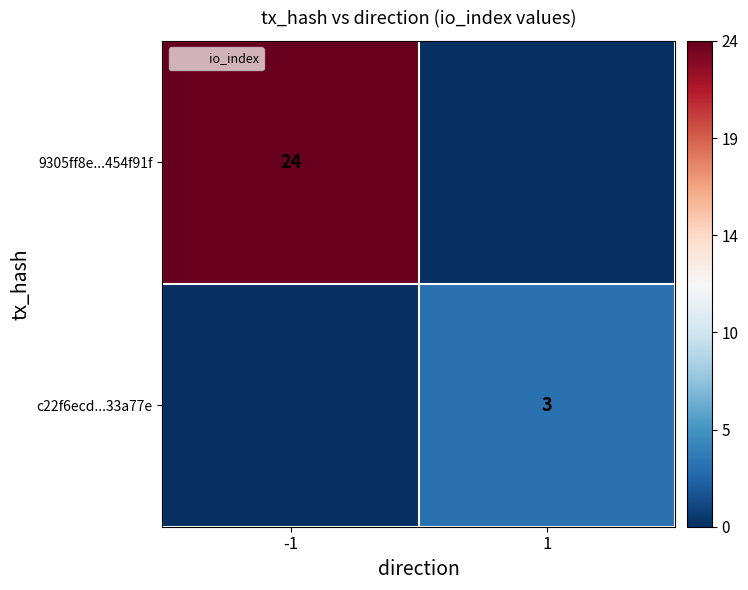

The c22f6ecd...33a77e series shows 2 at 1. True or false?

False